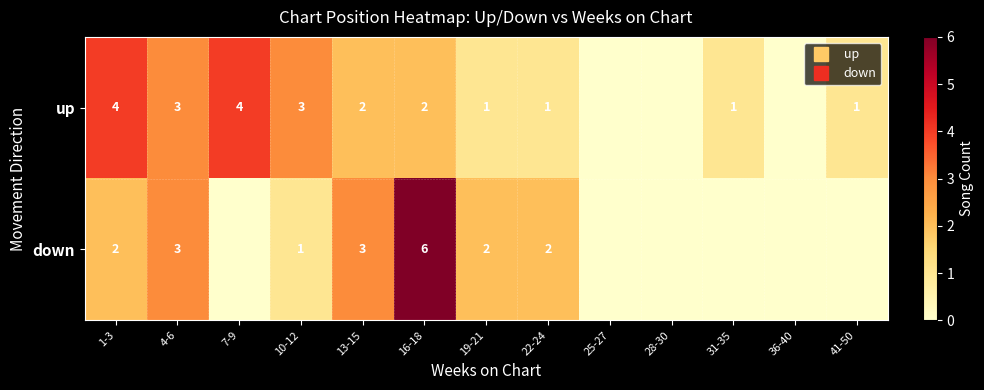

What is the difference between the up values at 41-50 and 36-40?

1